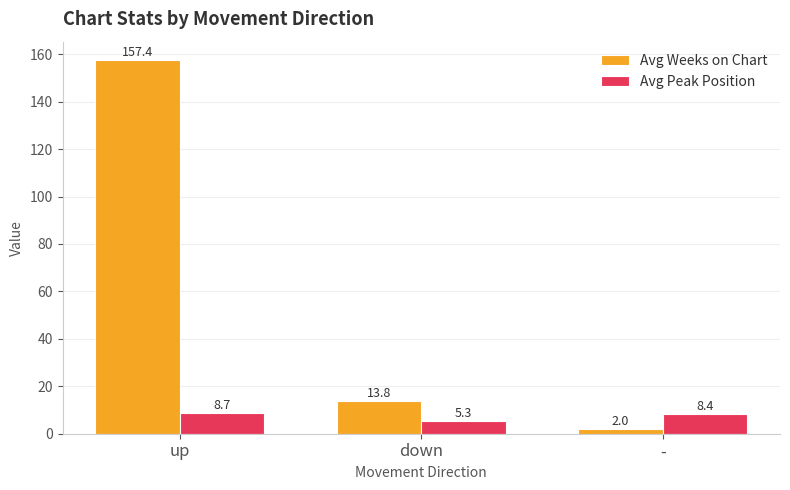

What is the total value across all series at down?

19.2